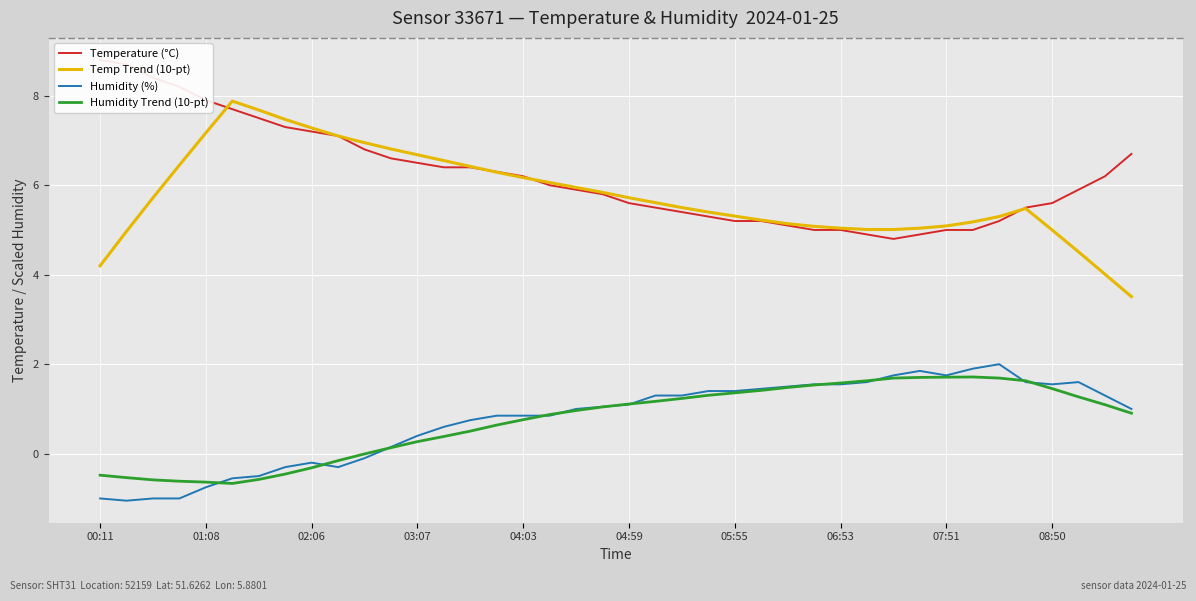

What is the maximum value shown in the chart?

8.8